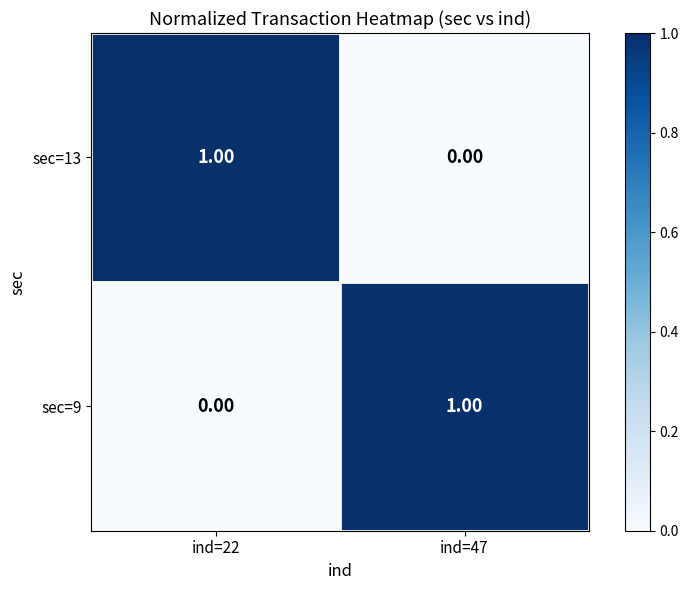

Is the value of sec=9 at ind=47 greater than the value of sec=13 at ind=47?

Yes